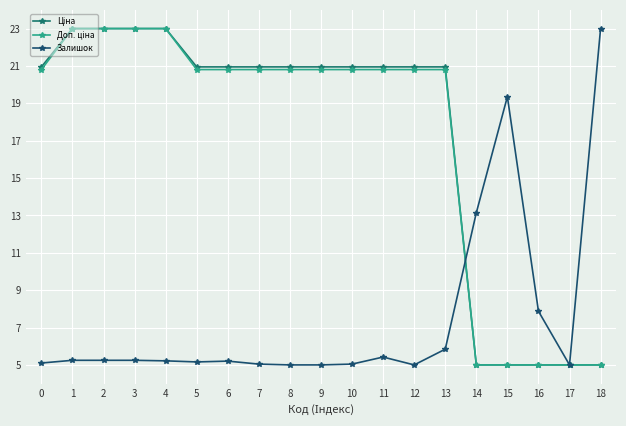

At how many categories does at least one series exceed 7?

18